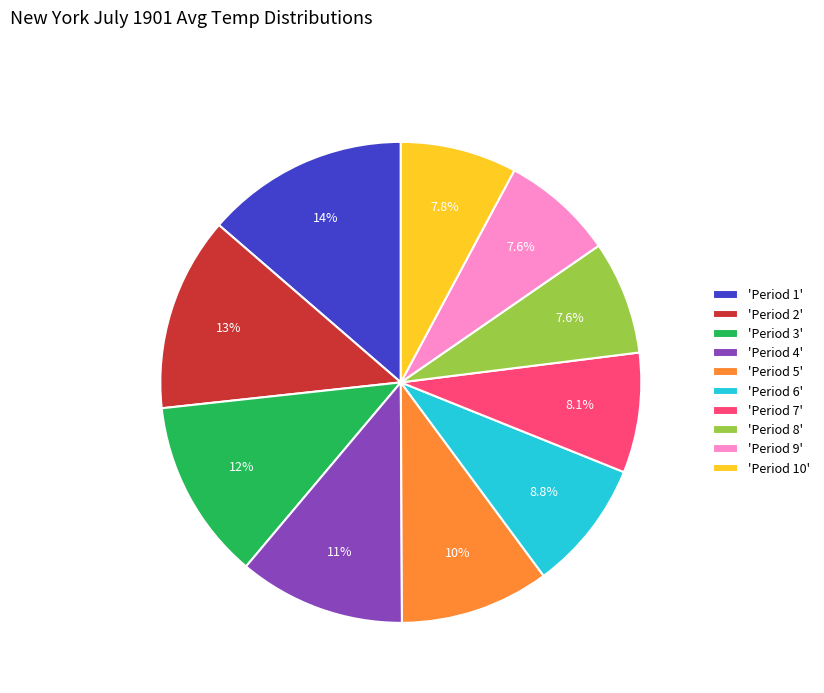

Between 'Period 2' and 'Period 9', which is larger?

'Period 2'